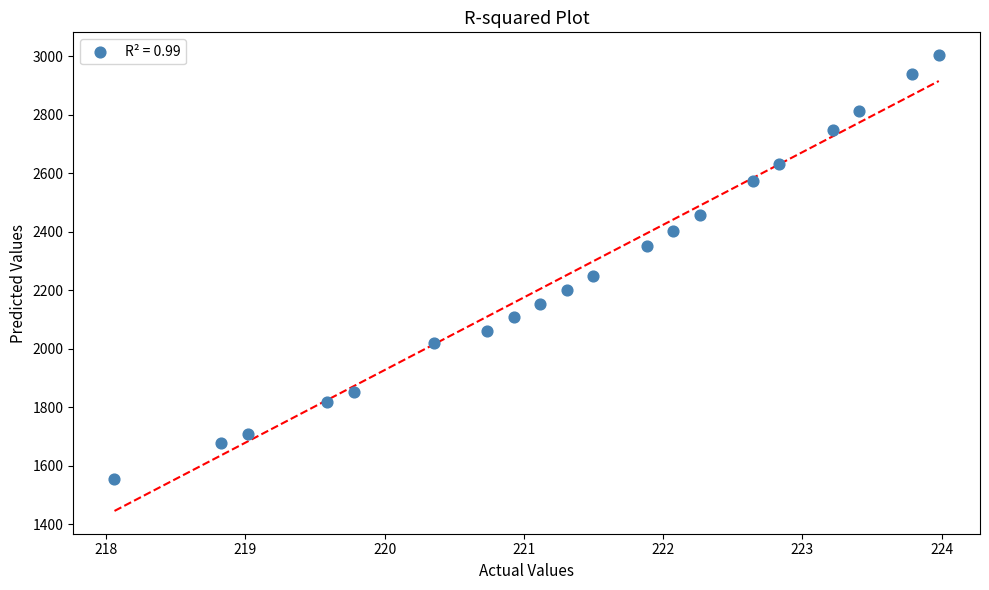

What is the range of X values (max minus min)?

5.9